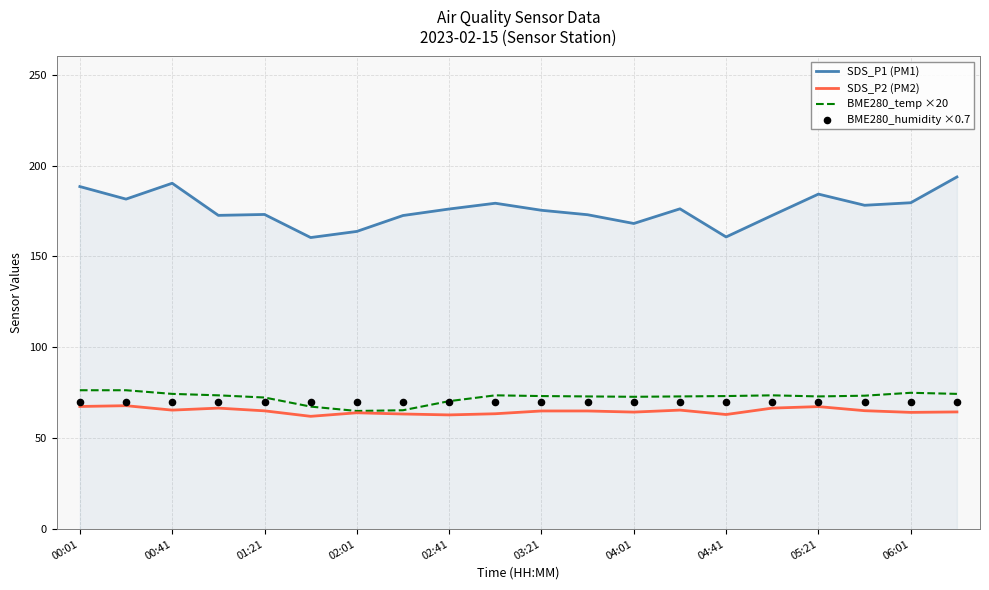

Which series has the largest Y range (max minus min)?

SDS_P1 (PM1)